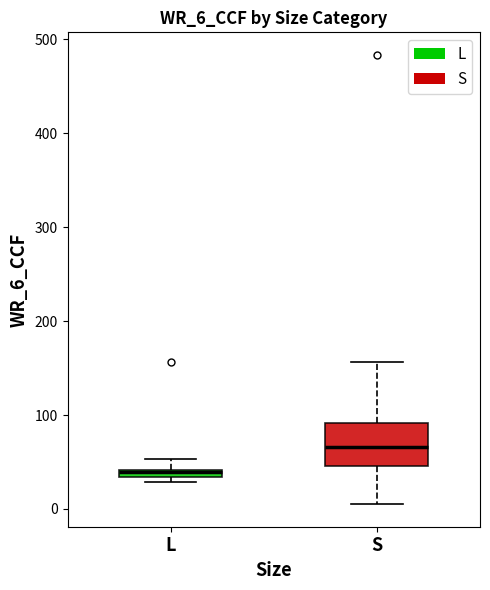

Where does the median line of the box for S sit on the y-axis? The values are not printed on the chart, so give them approximately, as read against the axis.

70